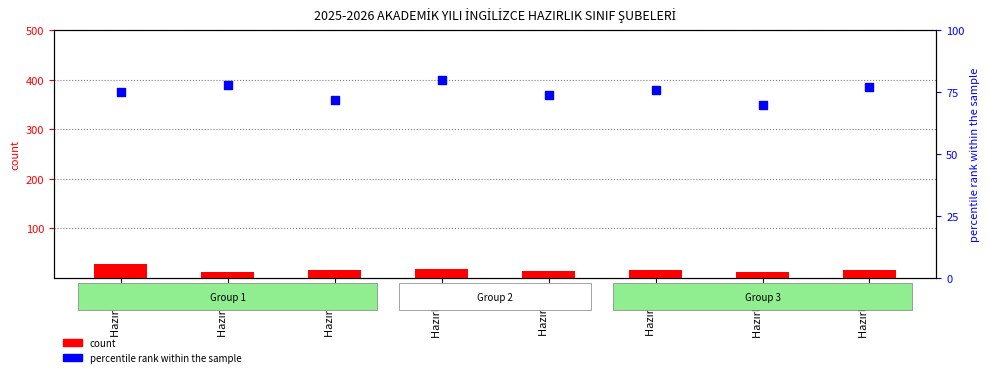

At which category is the sum across all series the highest?

Hazırlık A